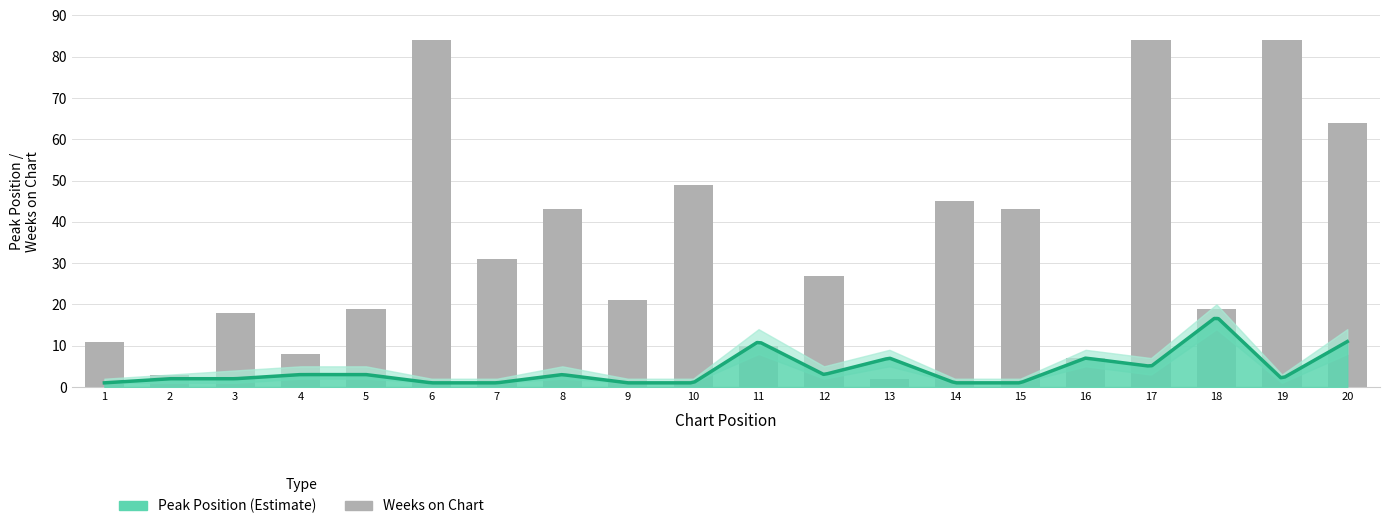

How many data points does each series have?

20